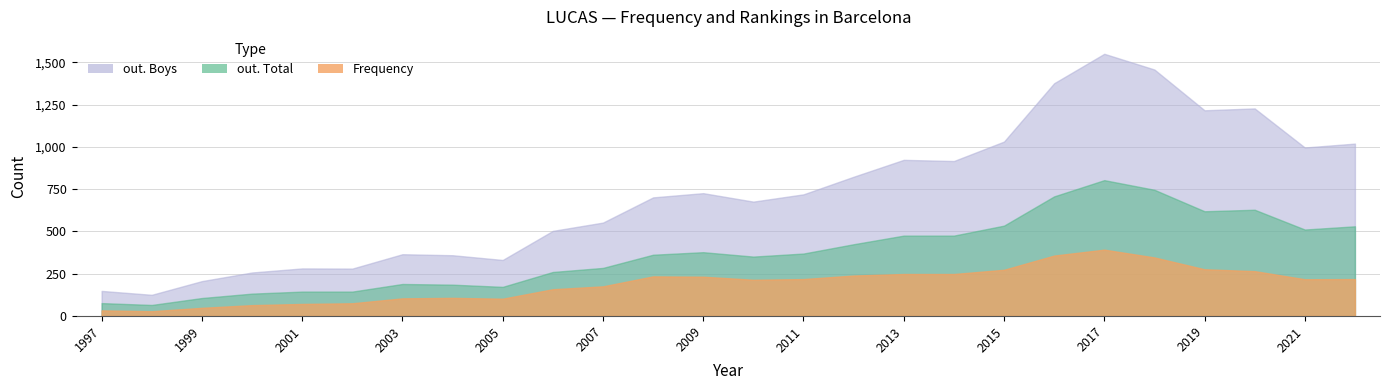

Where is the first local minimum for out. Boys?

1998